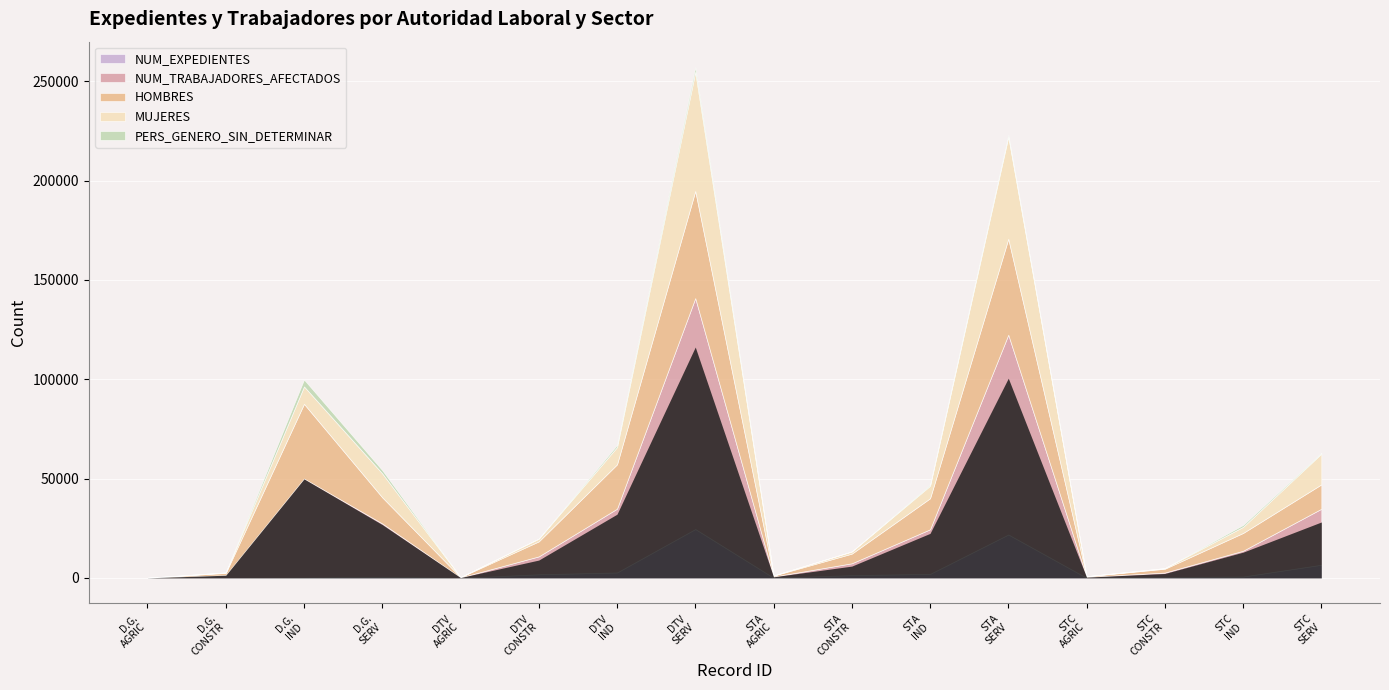

True or false: NUM_EXPEDIENTES and NUM_TRABAJADORES_AFECTADOS cross at least once.

False